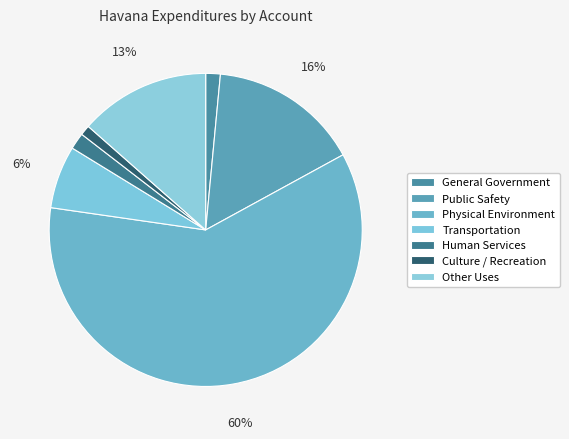

What is the ratio of the value at Transportation to the value at Human Services?

3.8